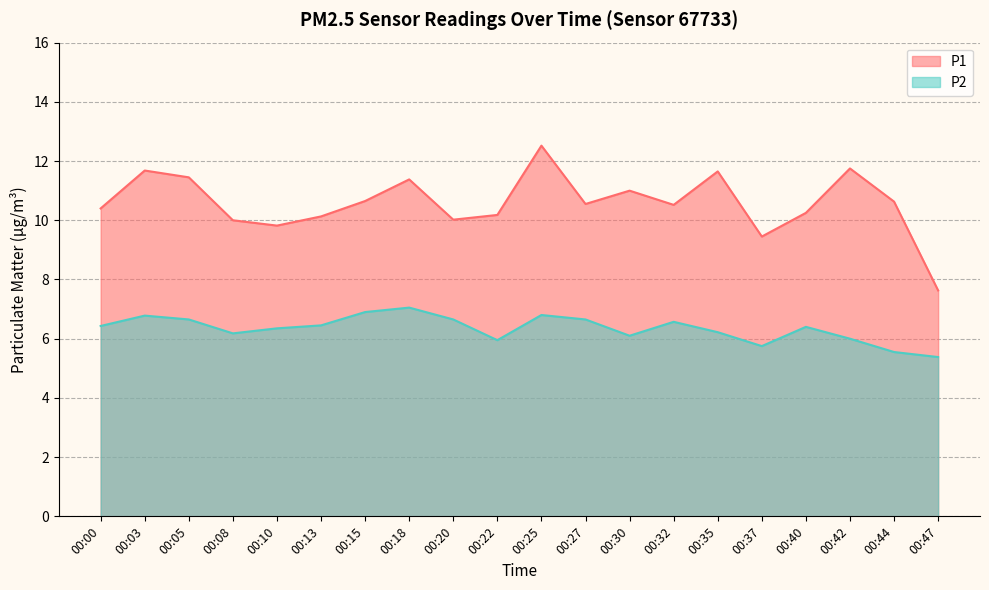

Rank the series by their average value, from highest to lowest.

P1, P2